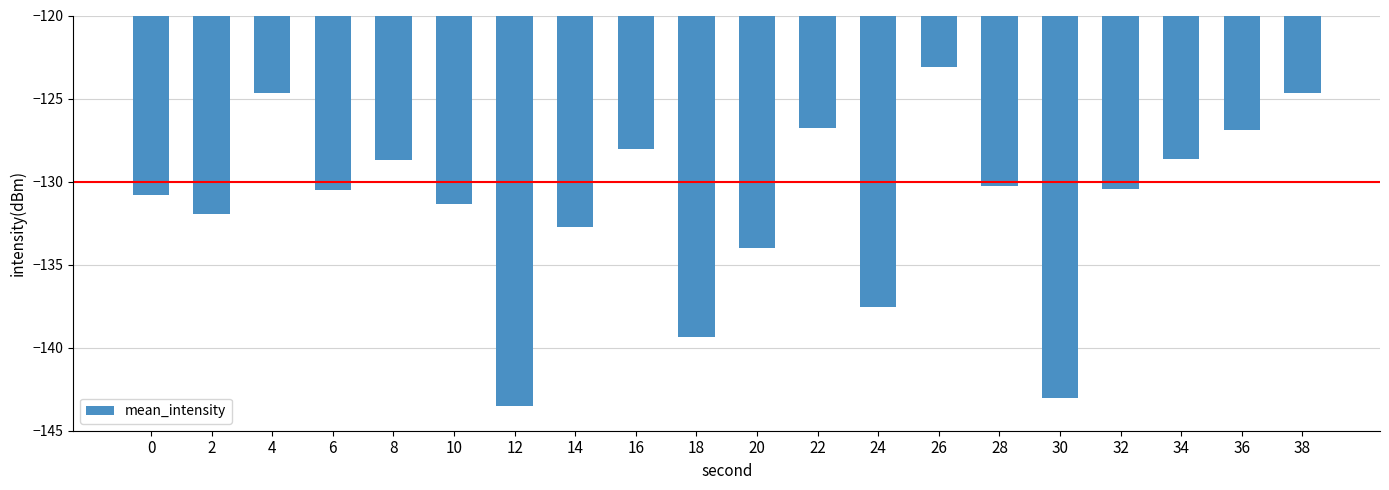

Is it true that the value at 18 is -91.0?

False